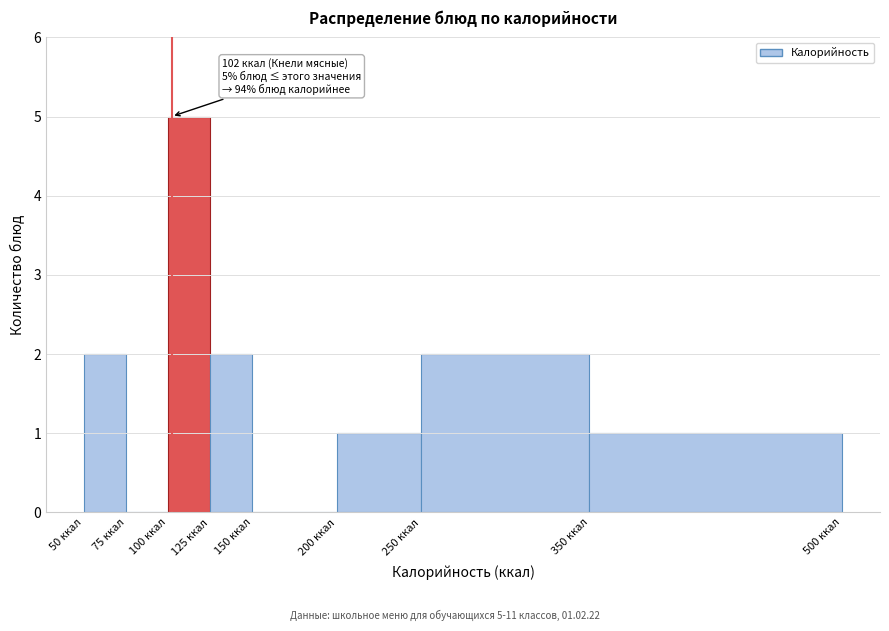

Which range on the x-axis has the tallest bar?

100 to 125